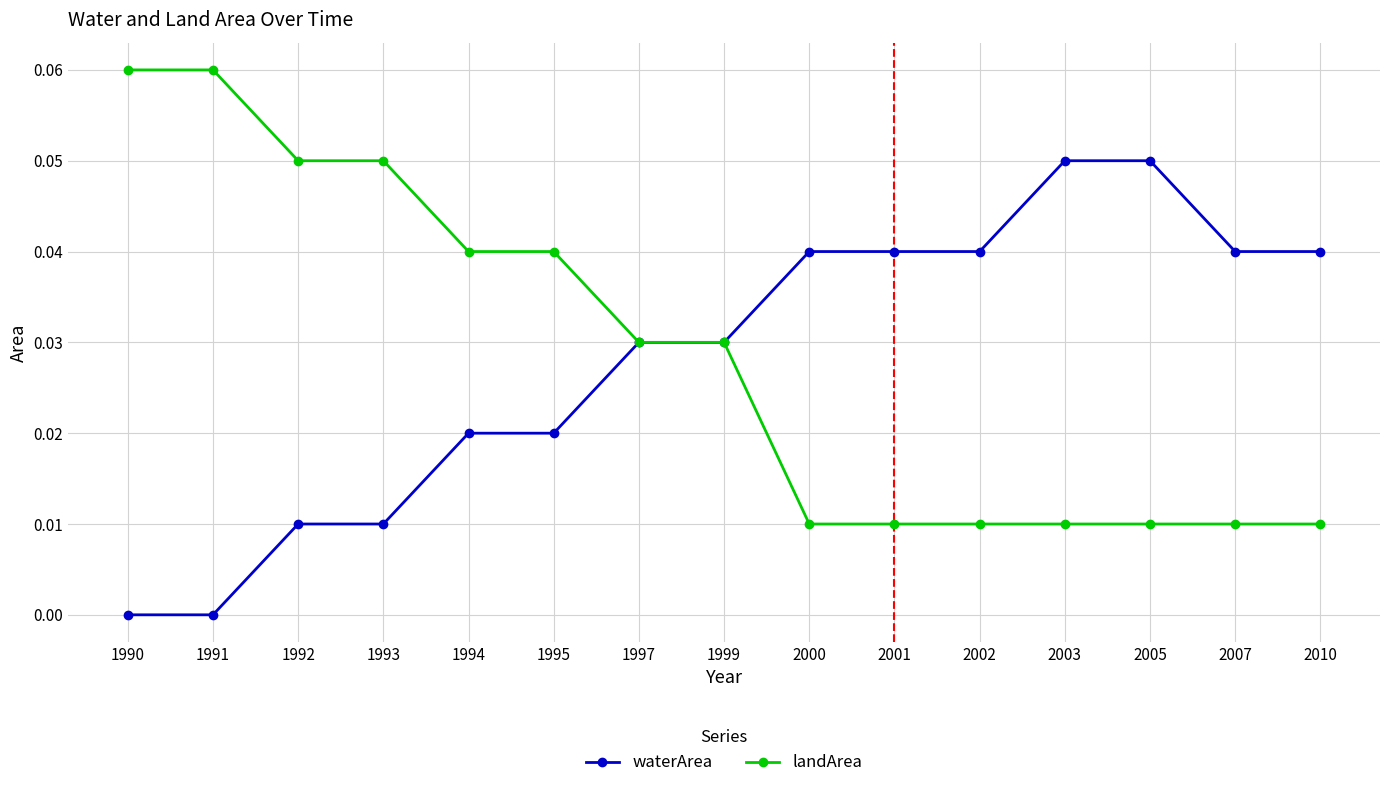

What are all the series names shown in the legend?

waterArea, landArea